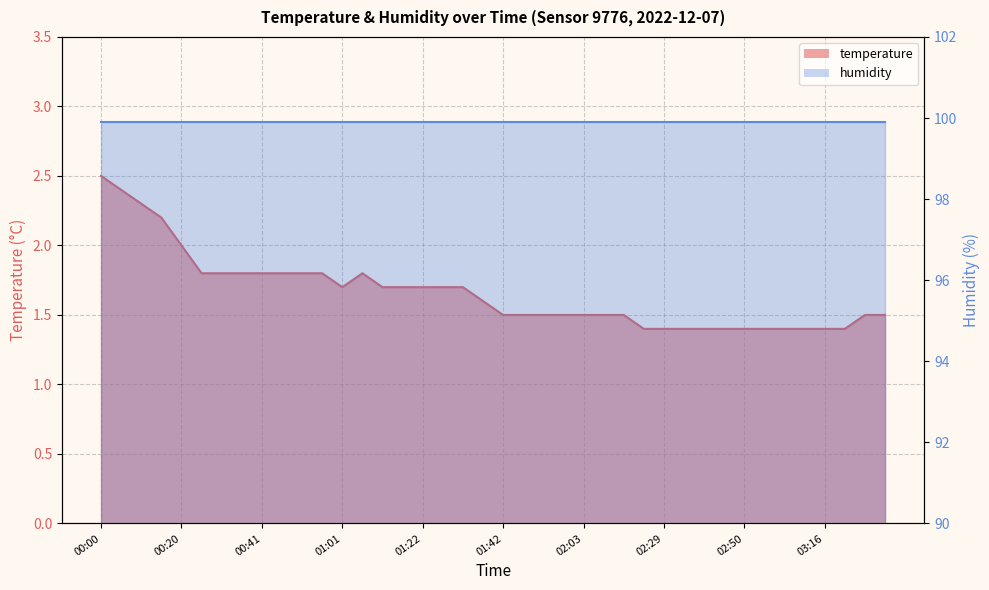

How many interior local valleys (lower than both neighbors) does the data have?

1